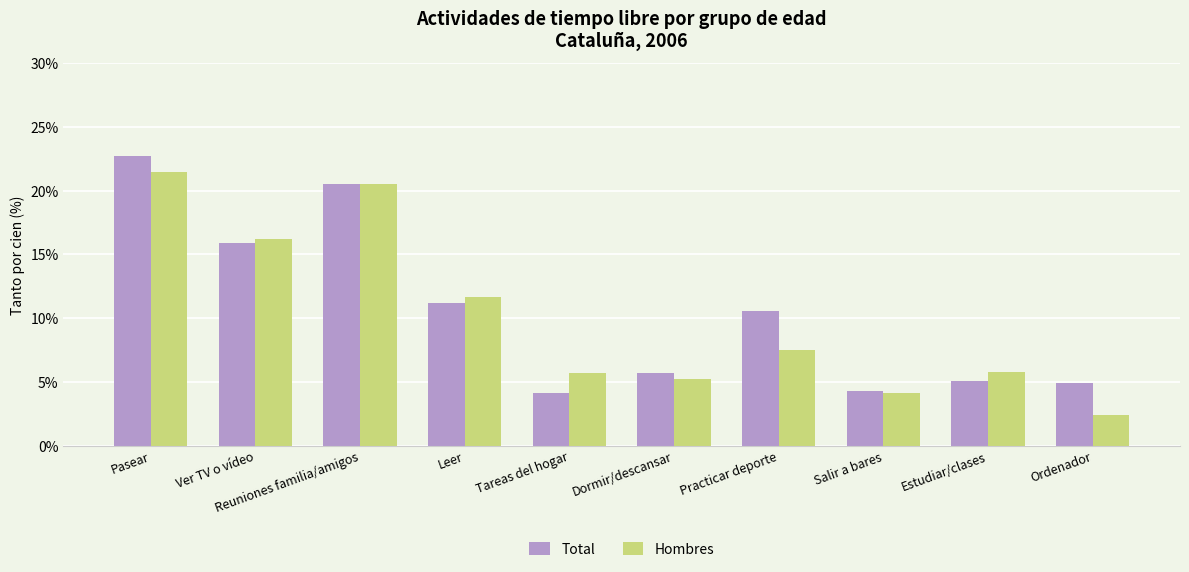

What is the lowest value of the Total series?

4.1